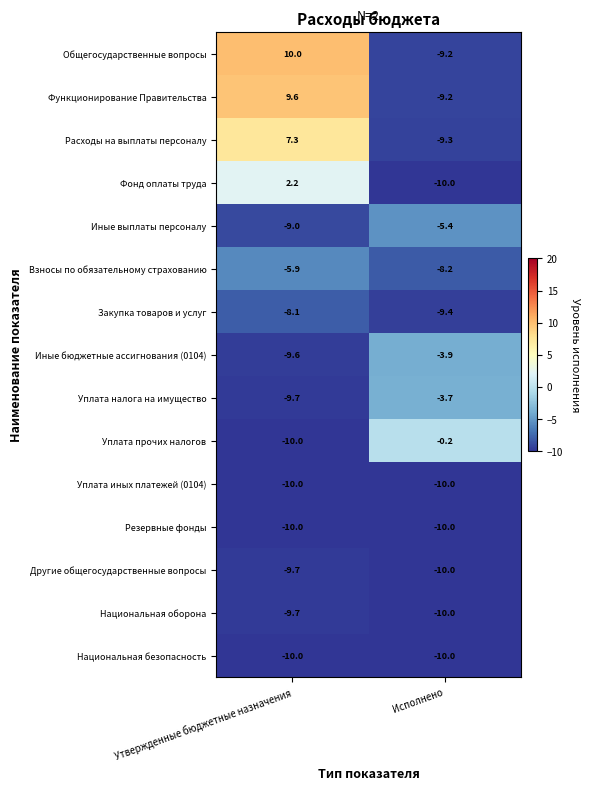

What is the minimum value shown in the chart?

-10.0